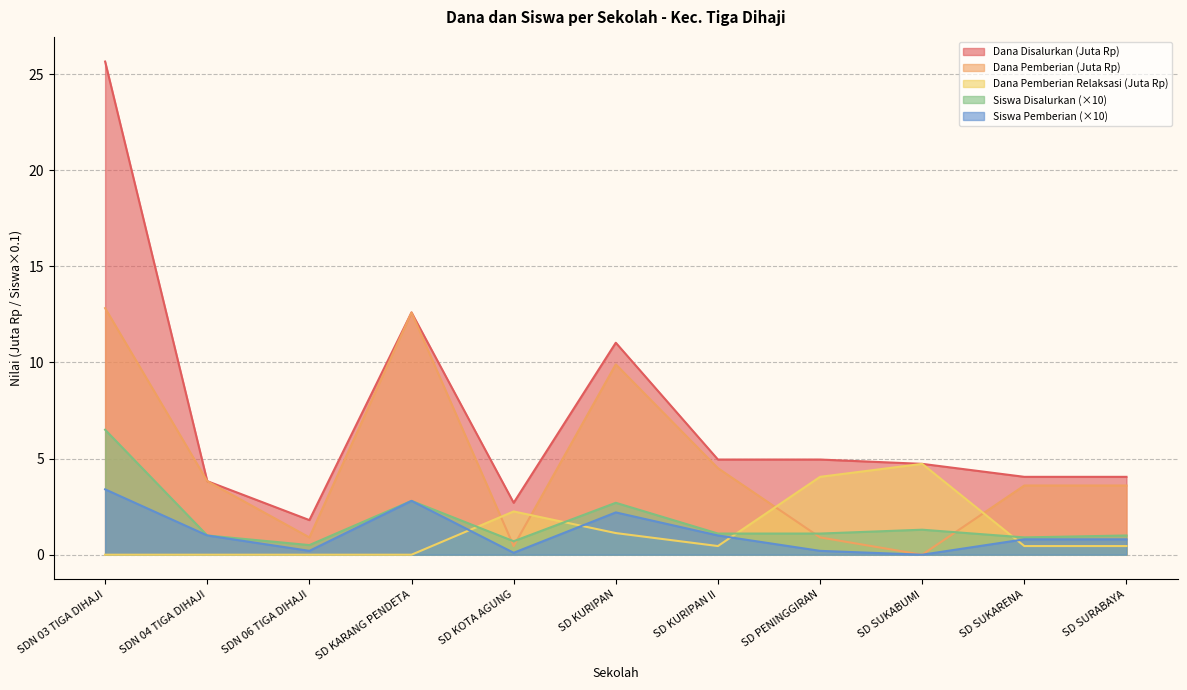

How many interior local peaks does the Dana Pemberian Relaksasi series have?

2